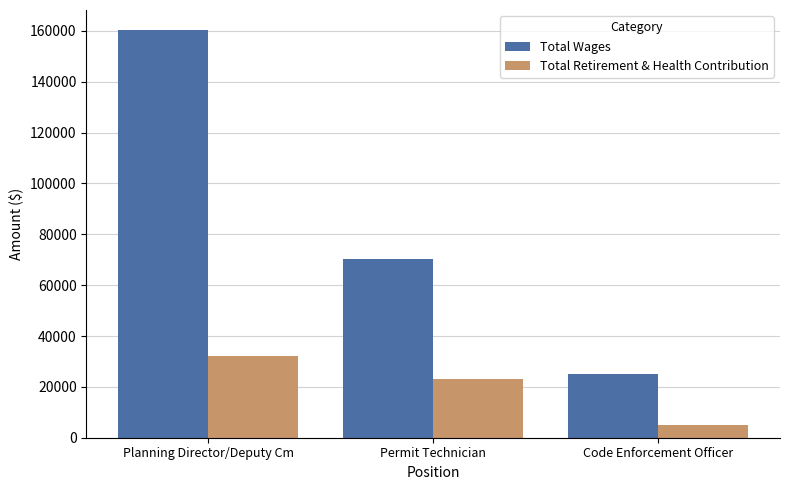

Does the chart contain any negative values?

No